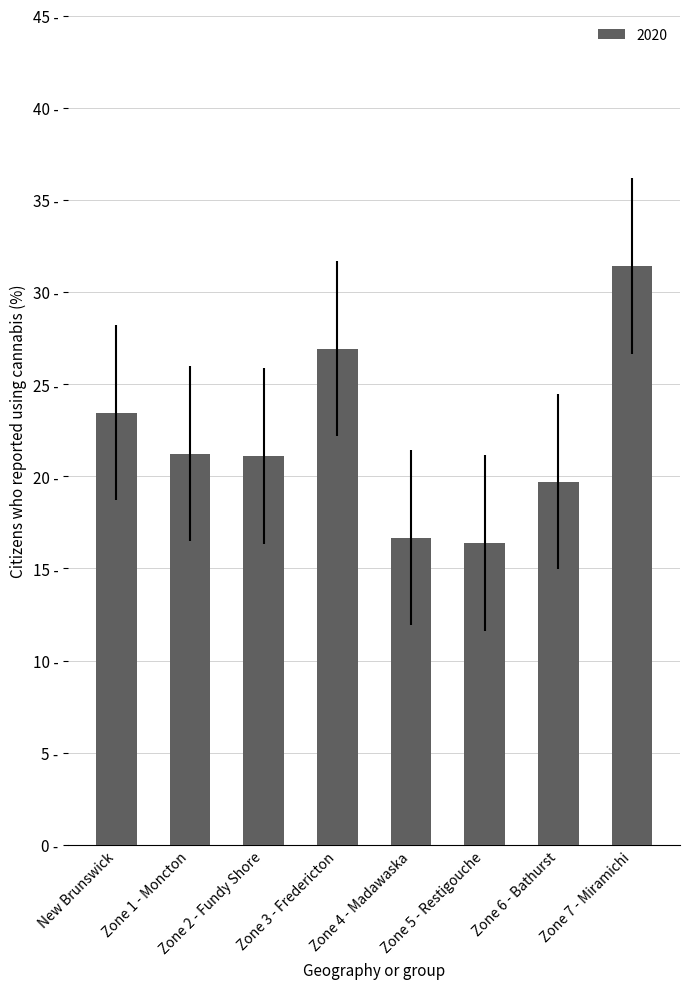

Are the bars horizontal?

No